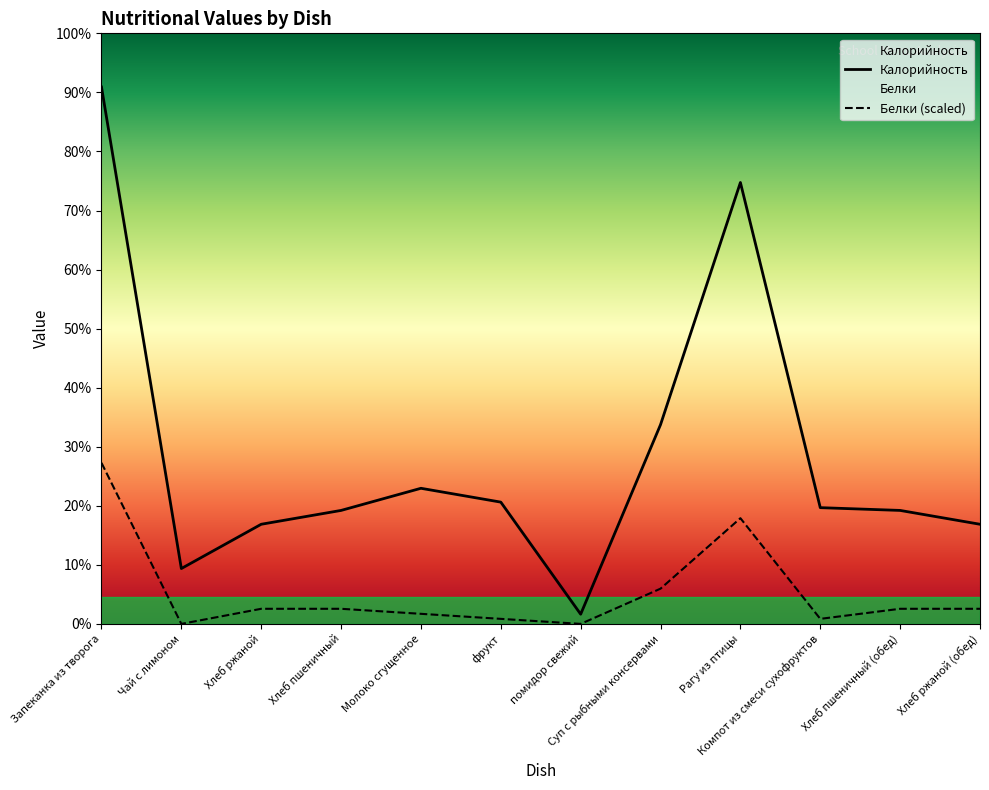

What position from the right is Хлеб пшеничный?

9